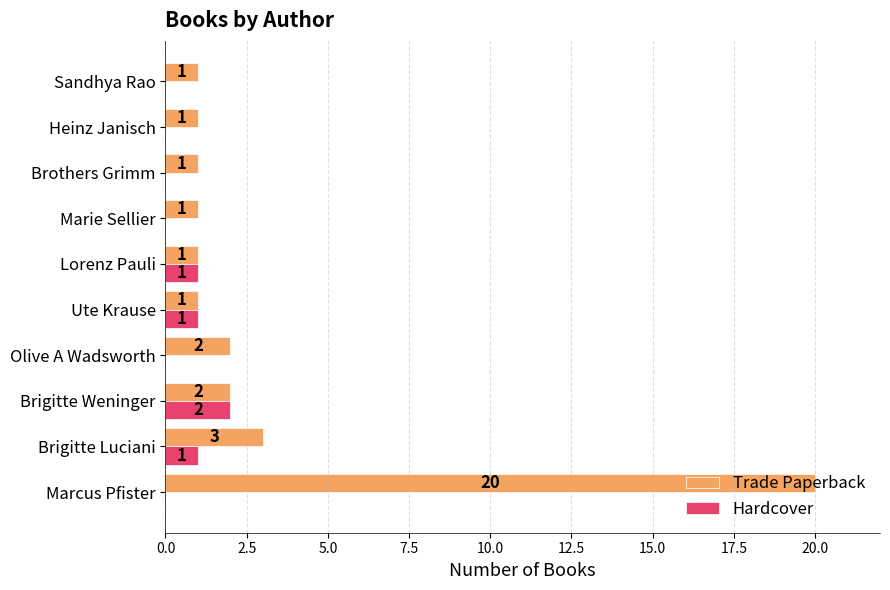

What is the sum of all Hardcover values?

5